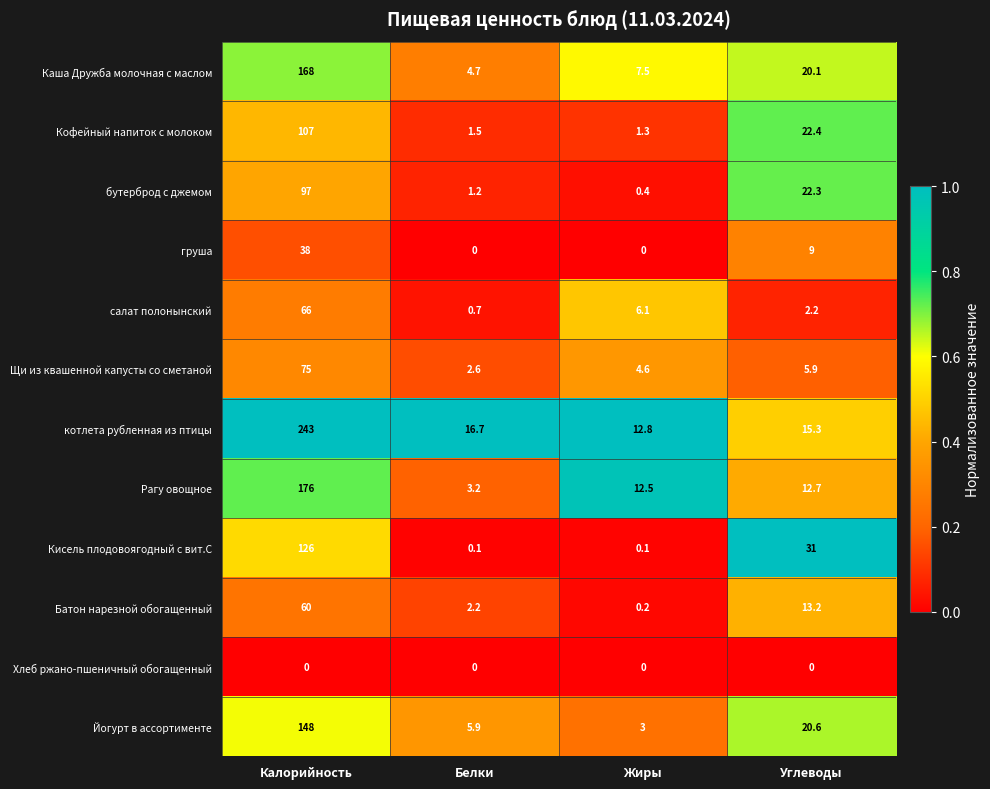

The бутерброд с джемом series shows 0.8 at Белки. True or false?

False